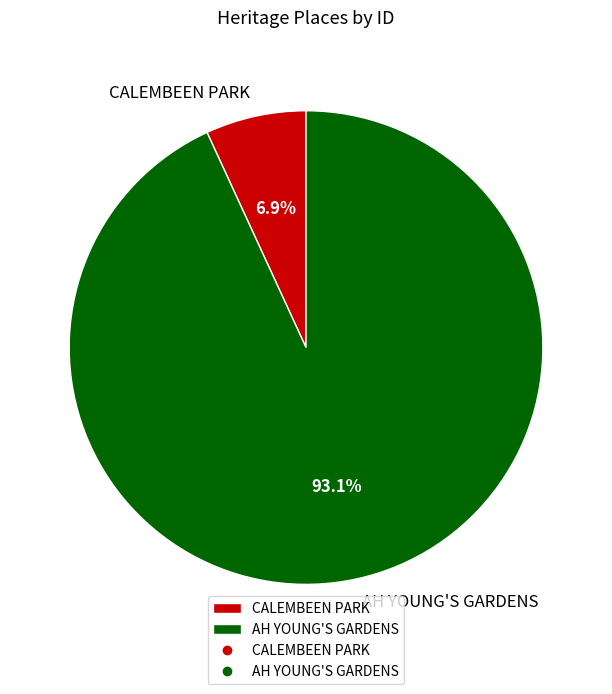

What percentage is the CALEMBEEN PARK slice, to the nearest percent?

7%